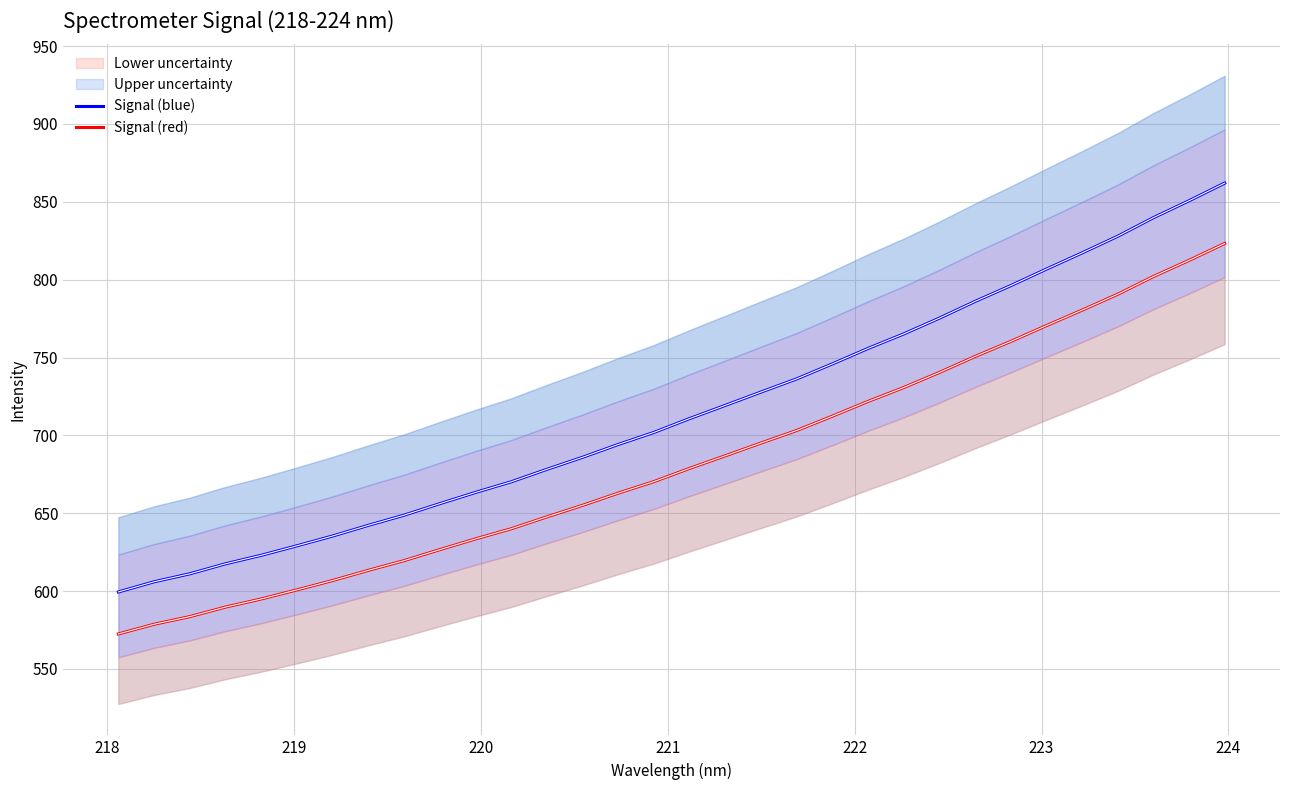

What is the highest value of the Signal (blue) series?

862.0